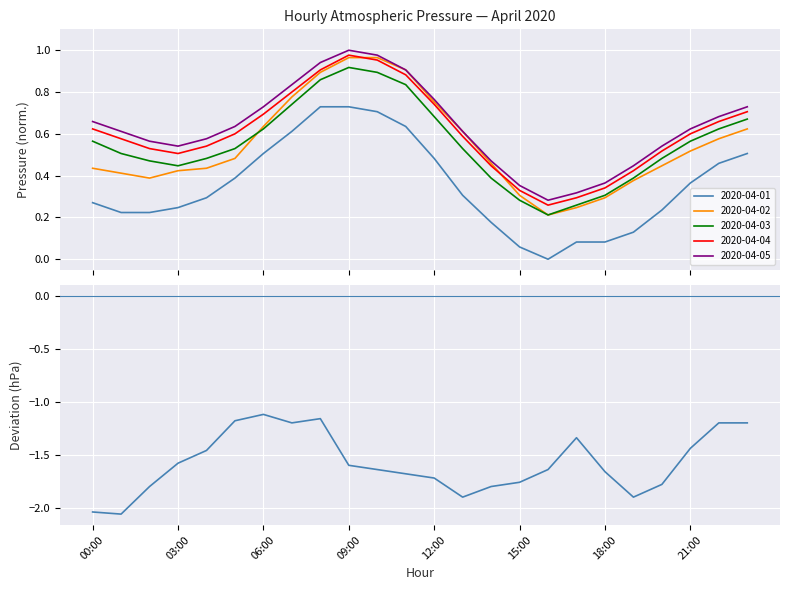

True or false: 2020-04-05 and 2020-04-04 intersect in this chart.

False